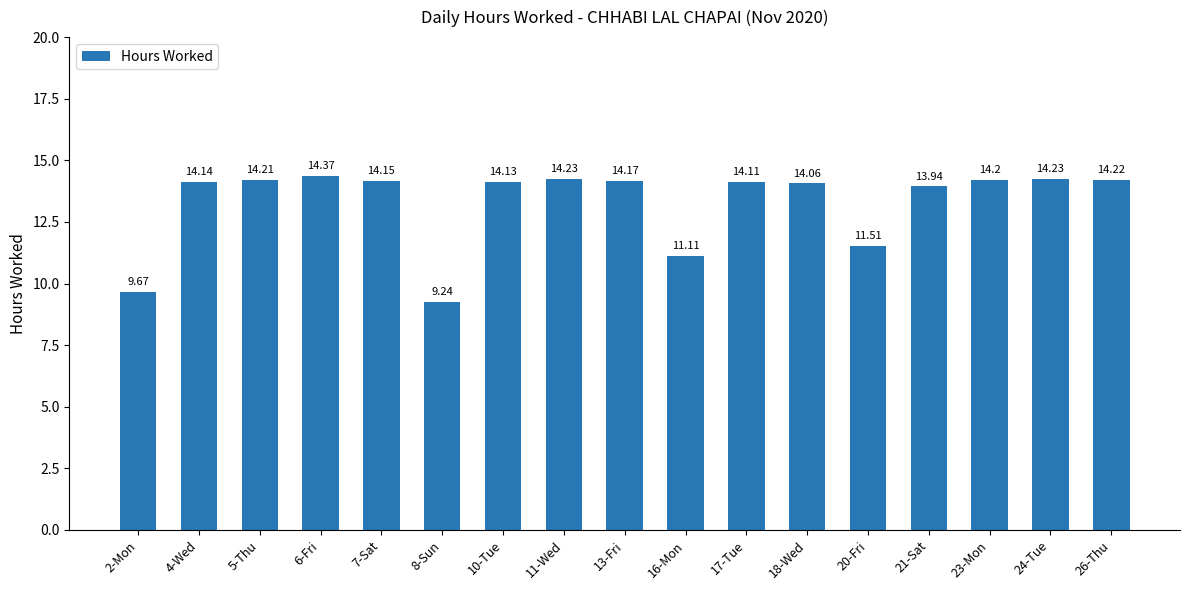

What is the average value?

13.3